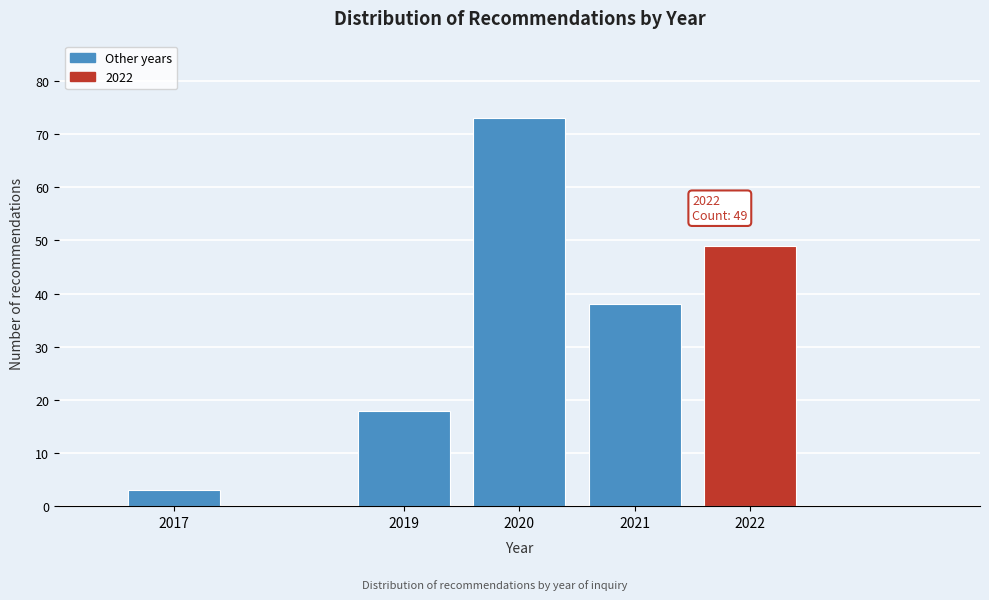

Reading right to left, extract all data points from this chart.

2022=49	2021=38	2020=73	2019=18	2017=3